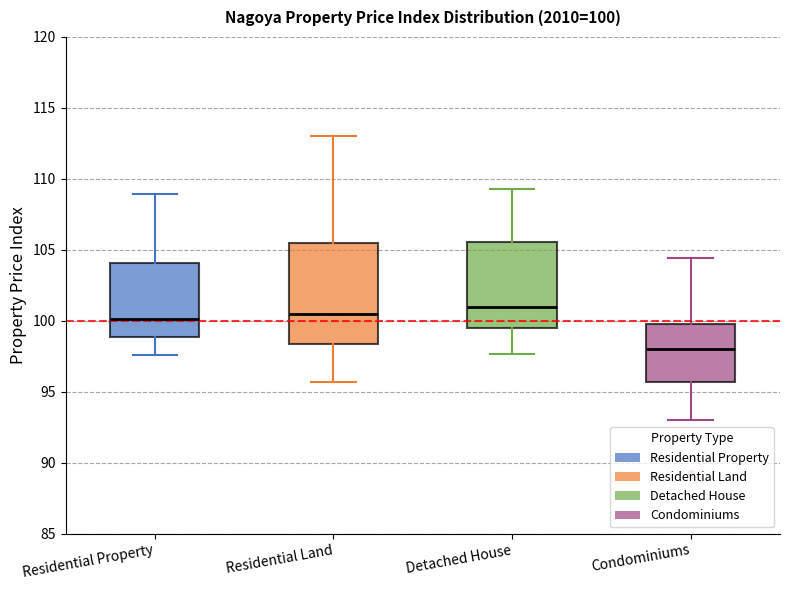

Comparing the boxes themselves (not the whiskers), which one is the tallest?

Residential Land